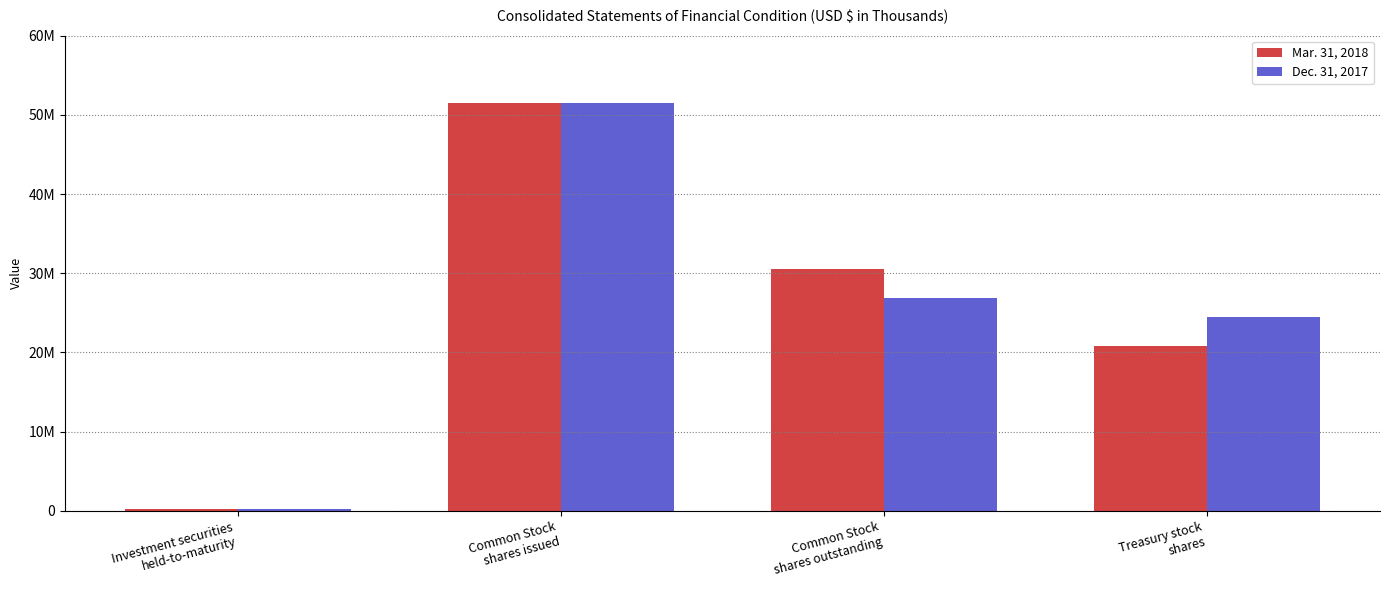

At which category is the sum across all series the highest?

Common Stock
shares issued